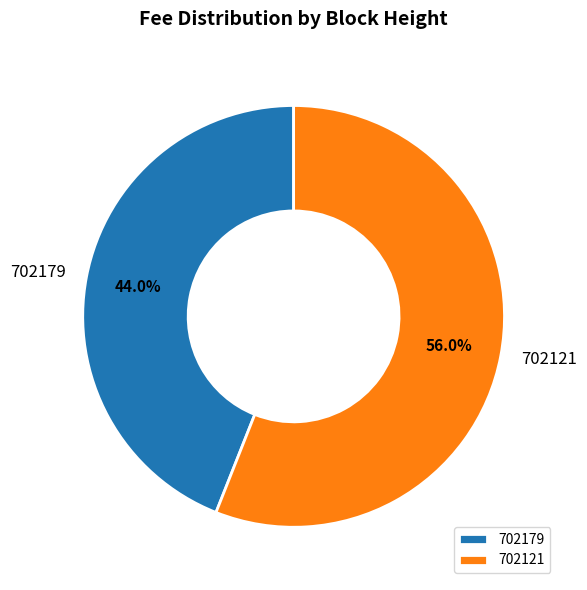

How many slices are in this pie chart?

2